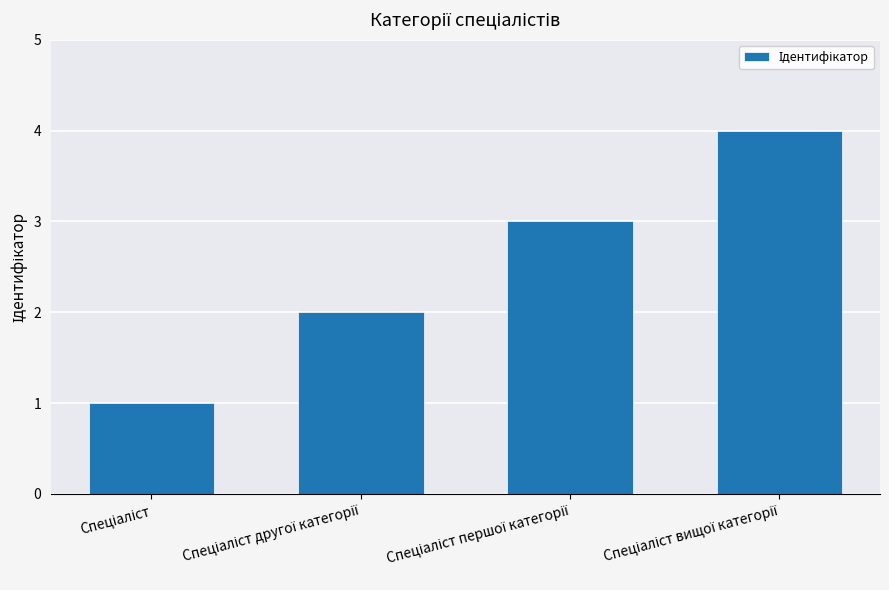

What is the difference between the maximum and minimum values?

3